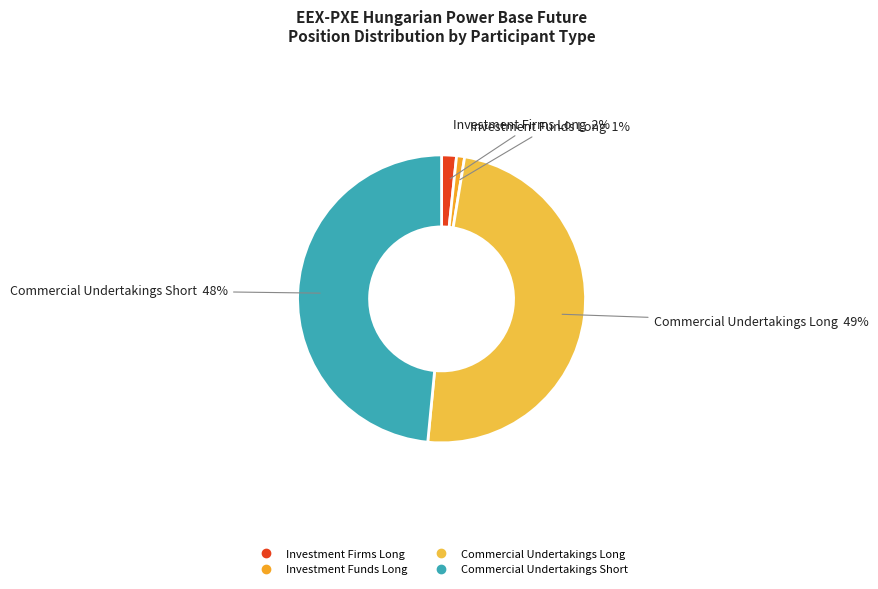

To the nearest percent, what is the average slice percentage?

25%